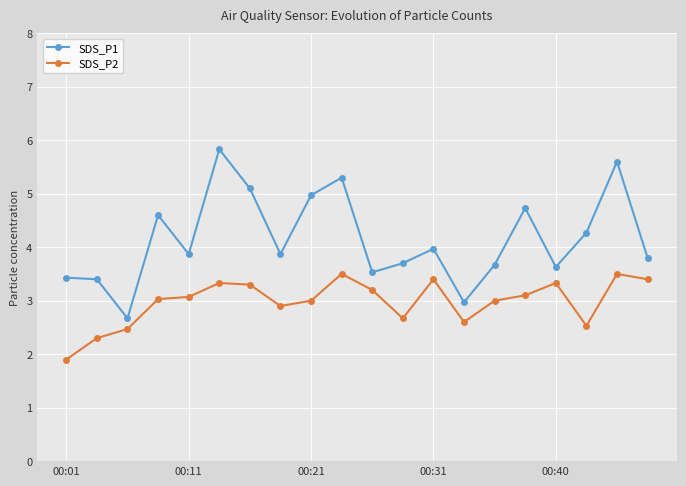

True or false: SDS_P2 has more than 0 points higher than both neighbors.

True